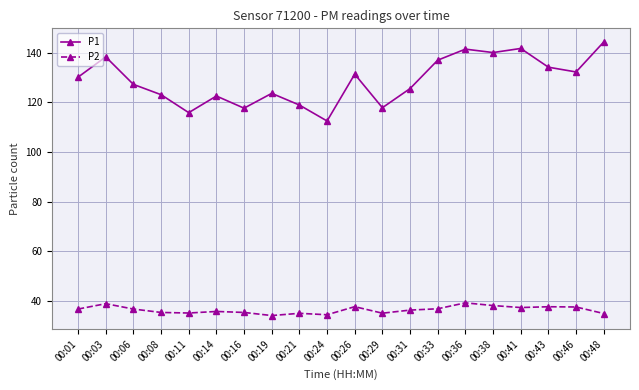

What is the average value of the P2 series?

36.4